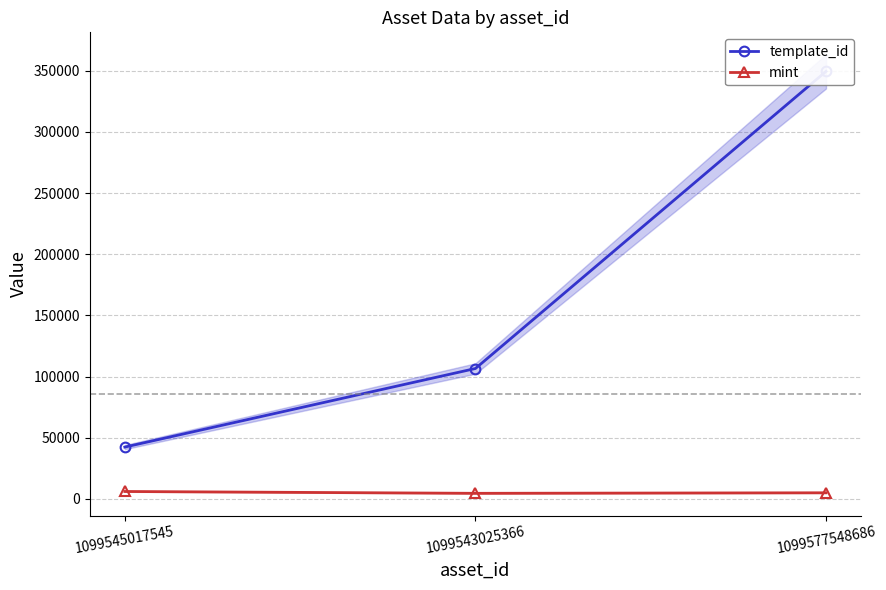

How many values in the template_id series exceed 106640?

1